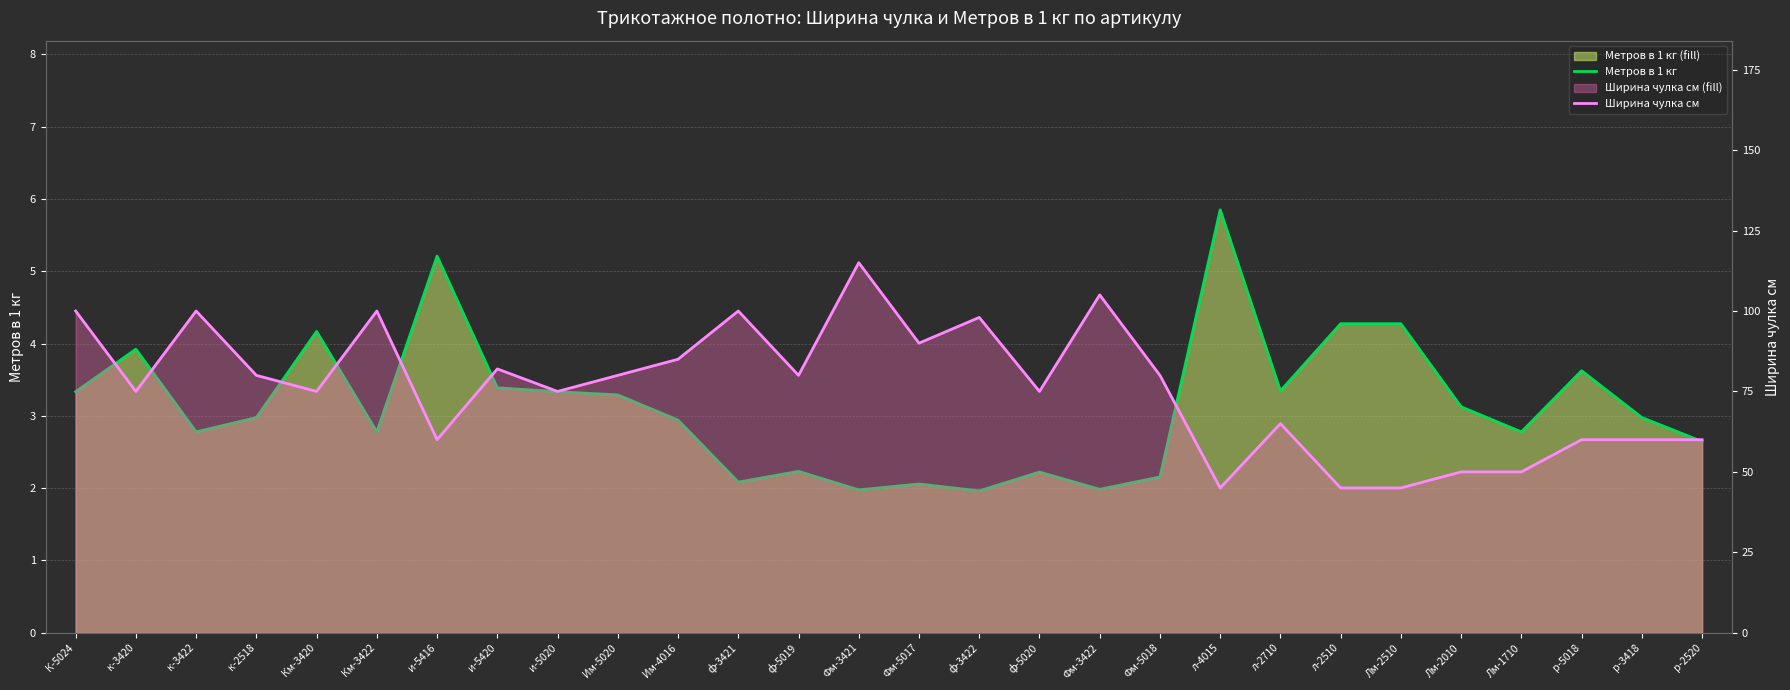

At р-5018, list the series in order from largest to smallest.

Ширина чулка см, Метров в 1 кг